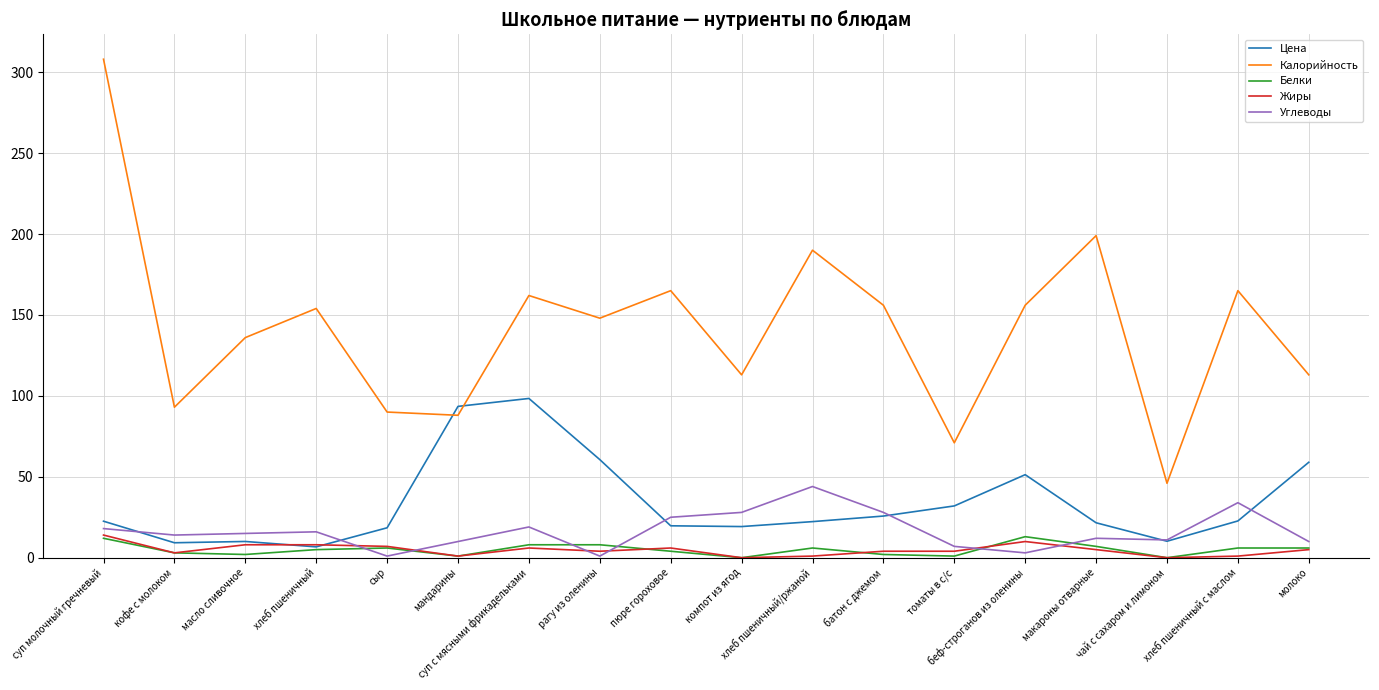

What are all the series names shown in the legend?

Цена, Калорийность, Белки, Жиры, Углеводы